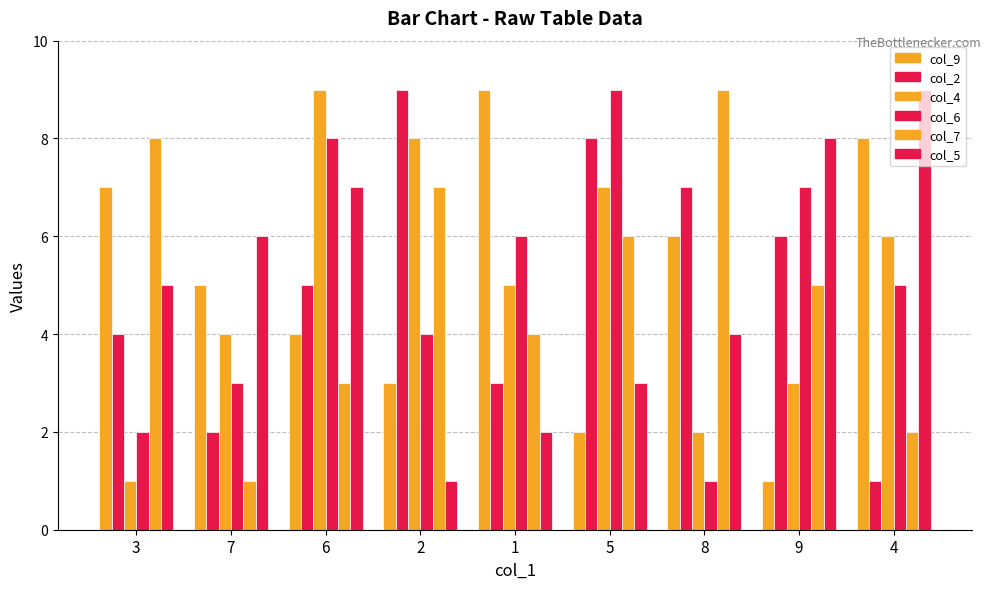

What is the difference between the maximum and minimum values in the col_5 series?

8